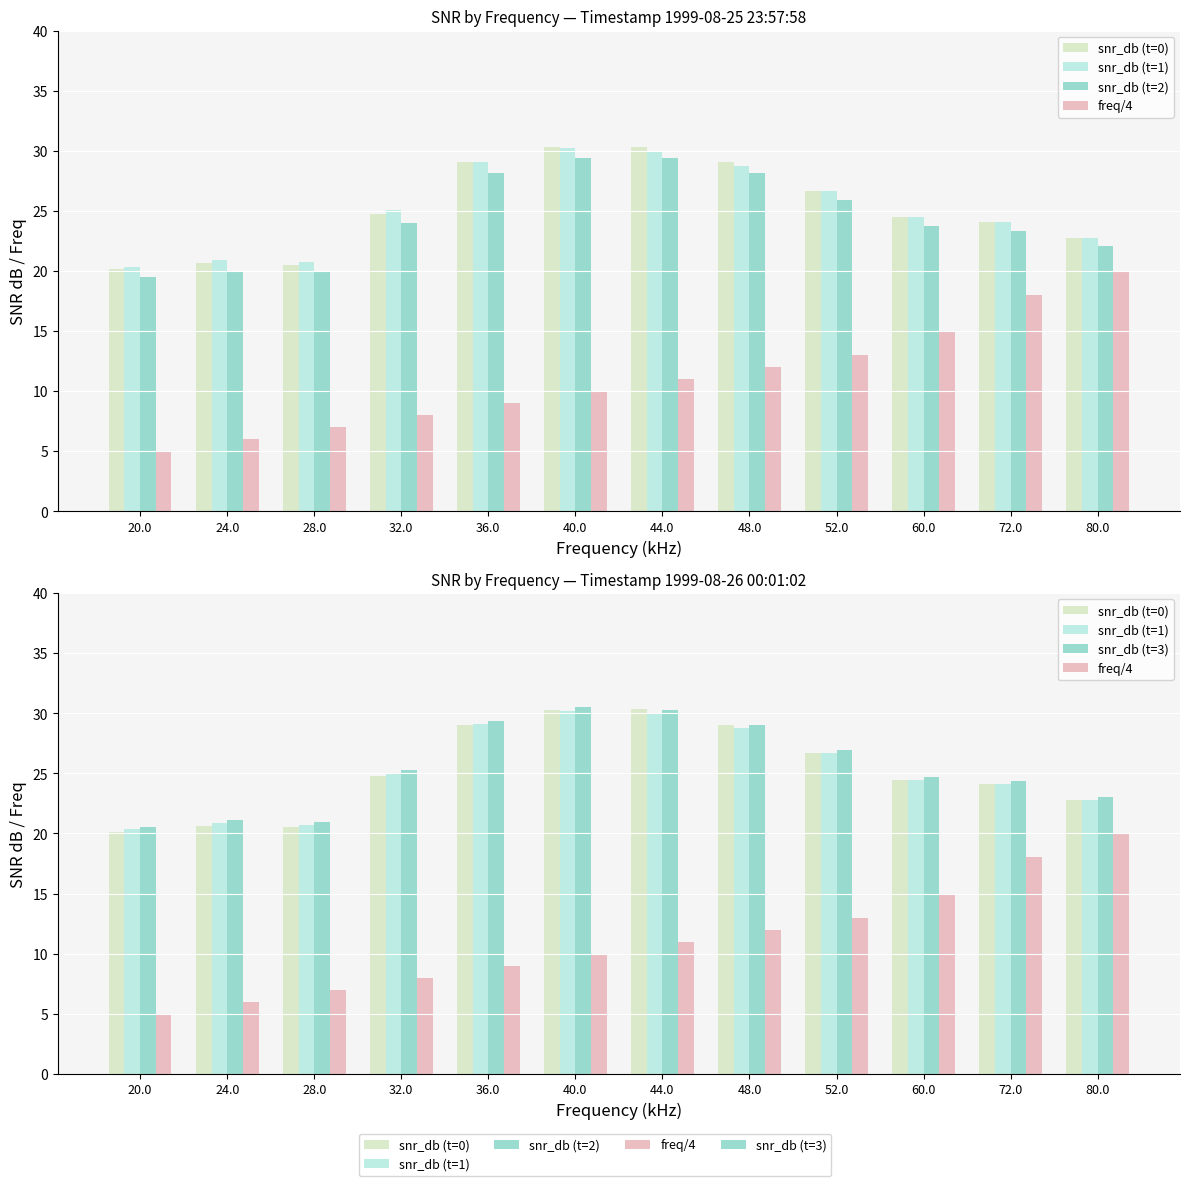

Is the value of snr_db (t=0) at 40.0 greater than the value of snr_db (t=2) at 20.0?

Yes